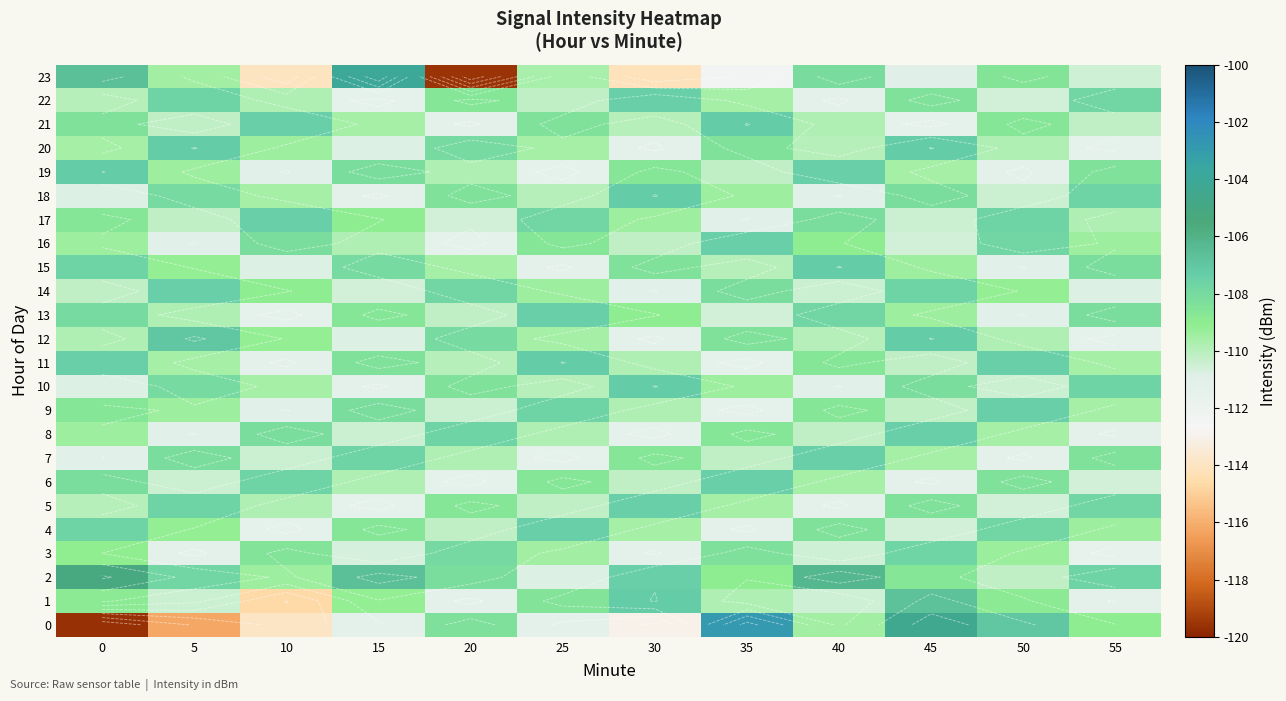

How many values in the 0 series exceed -109?

4